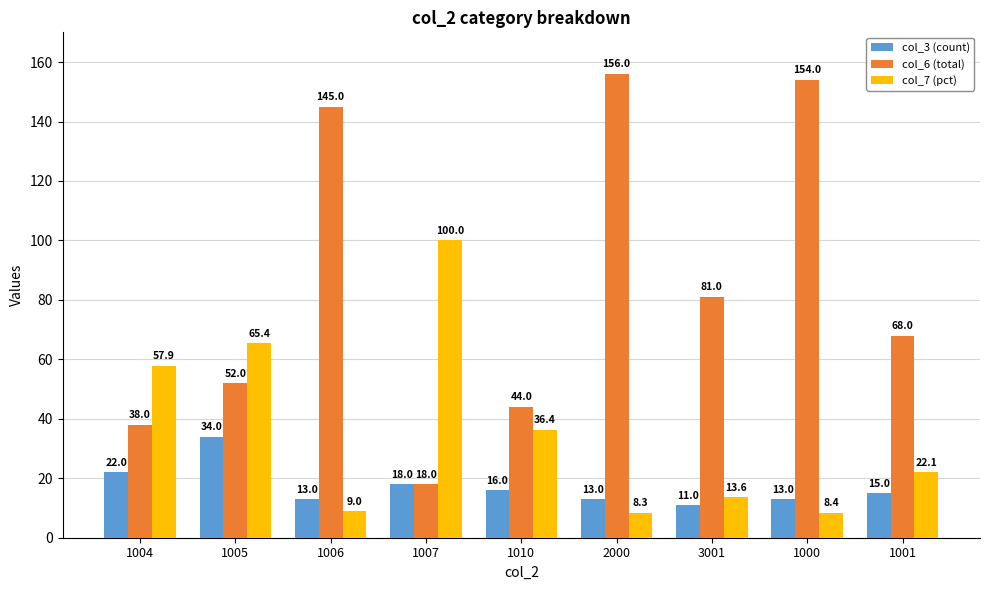

Is it true that col_7 (pct) equals 19.9 at 3001?

False